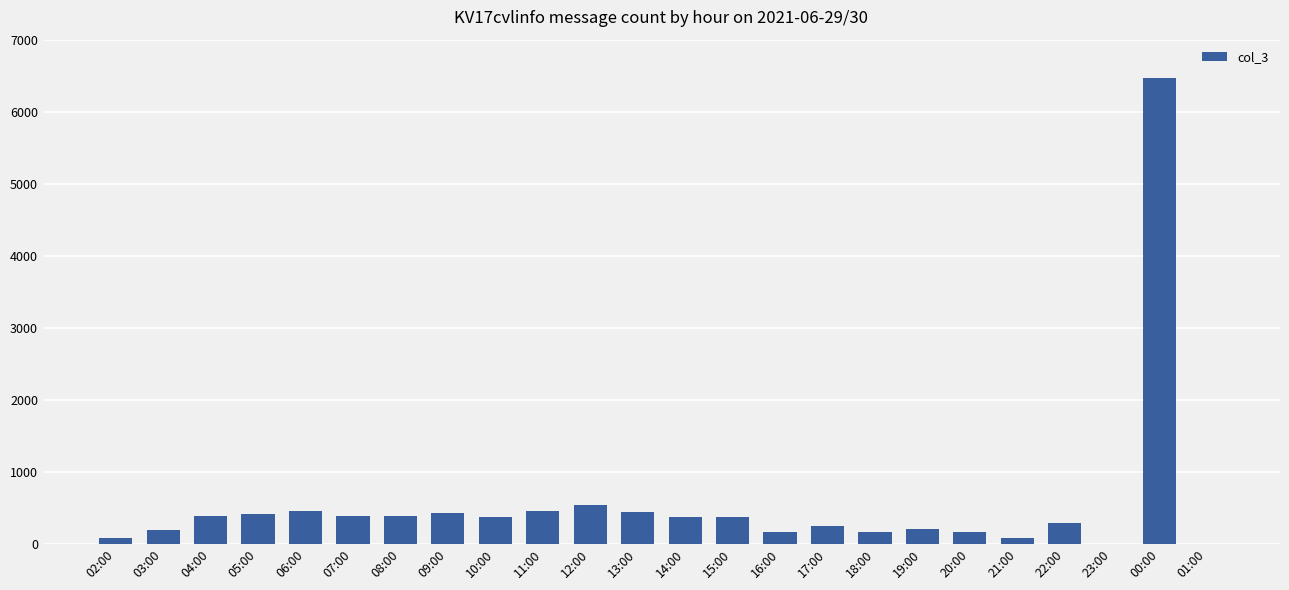

Which label corresponds to the largest value in the chart?

00:00